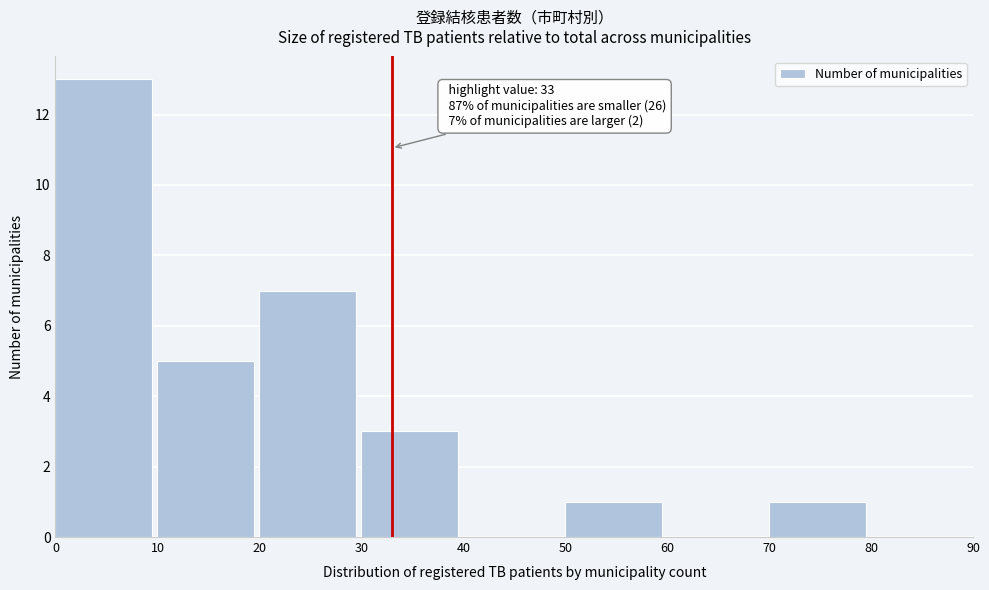

Which range on the x-axis has the tallest bar?

0 to 10